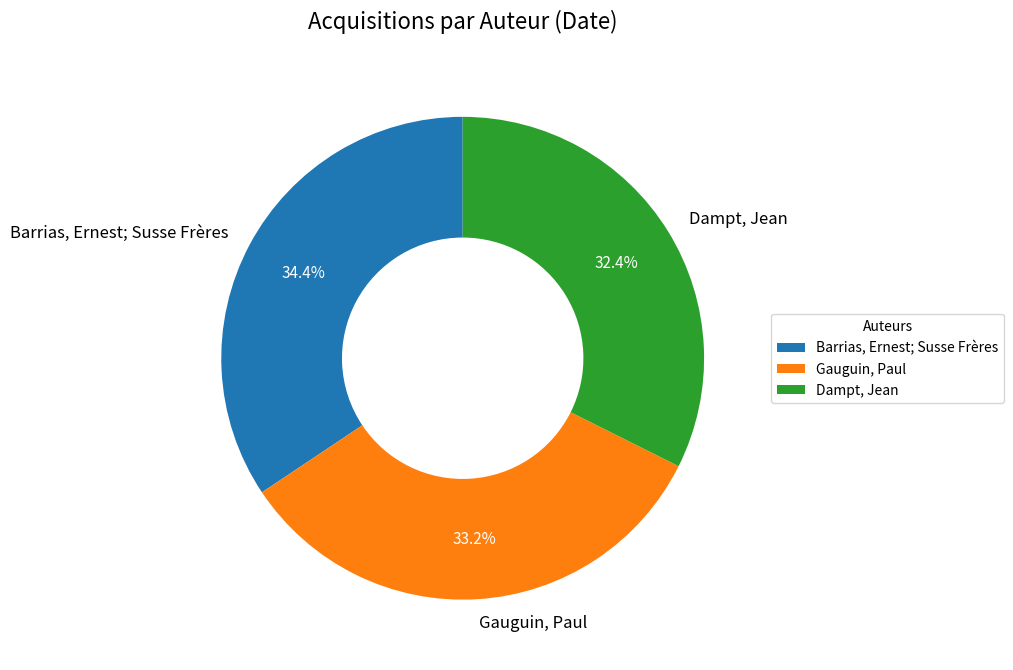

To the nearest percent, what is the average slice percentage?

33%